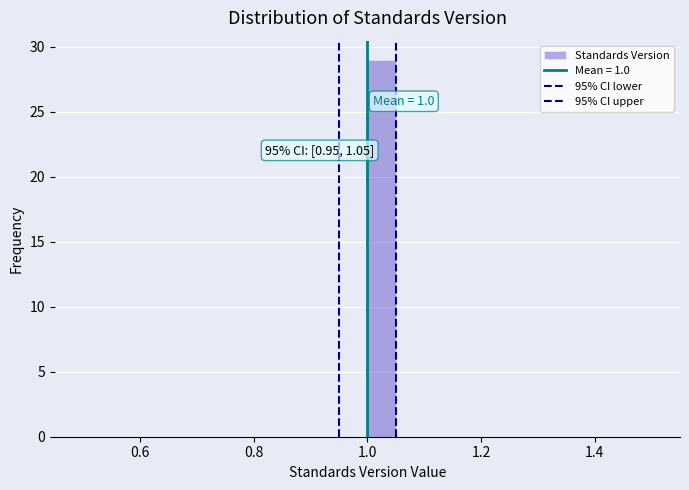

Around what value on the x-axis is the tallest bar? Give the approximate position of its centre, as read against the axis.

1.02